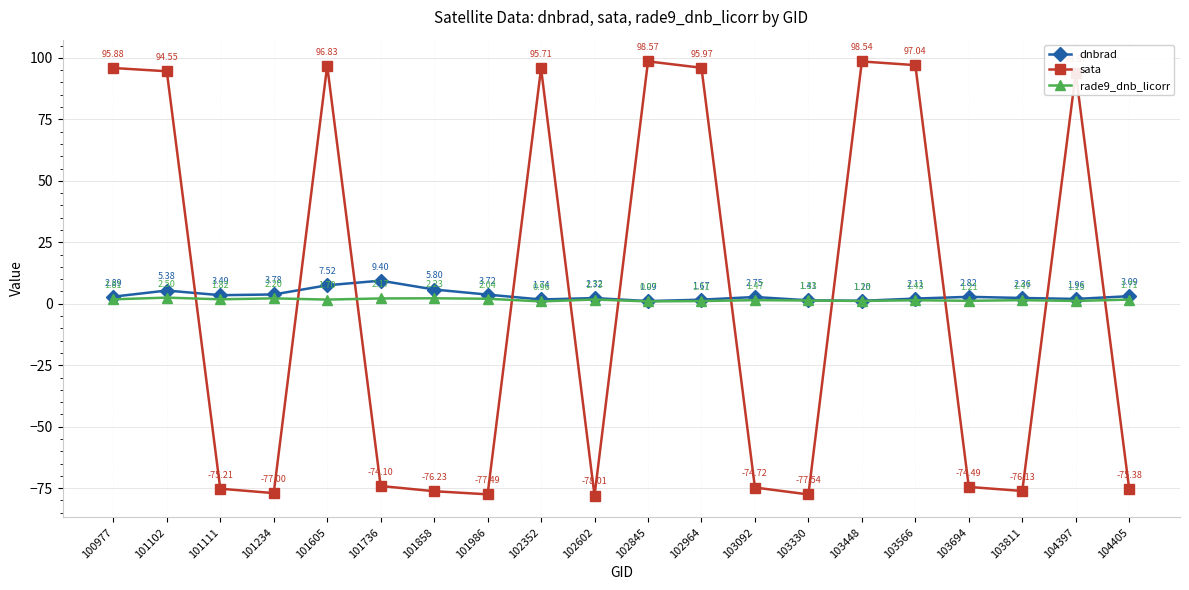

Rank the categories by dnbrad value from highest to lowest.

101736, 101605, 101858, 101102, 101234, 101986, 101111, 104405, 100977, 103694, 103092, 103811, 102602, 103566, 104397, 102352, 102964, 103330, 103448, 102845